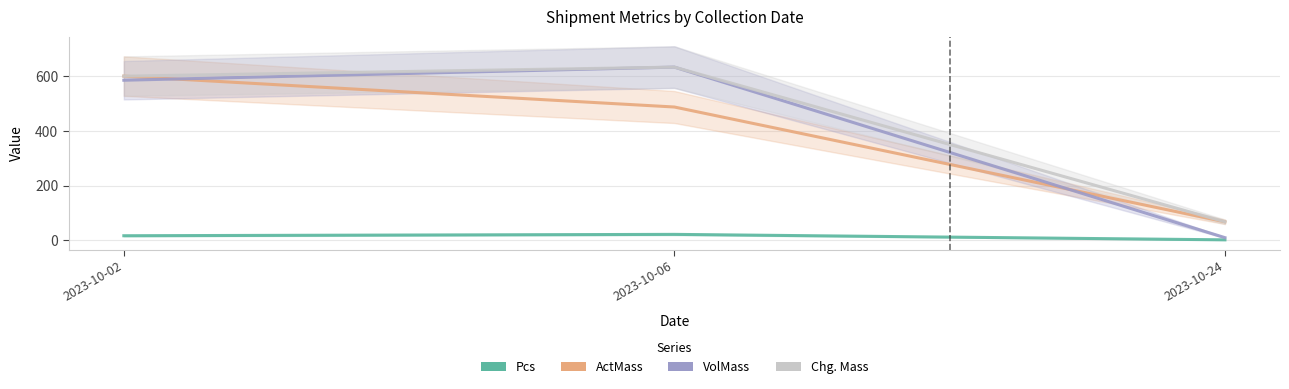

The Pcs series shows 2 at 2023-10-24. True or false?

True